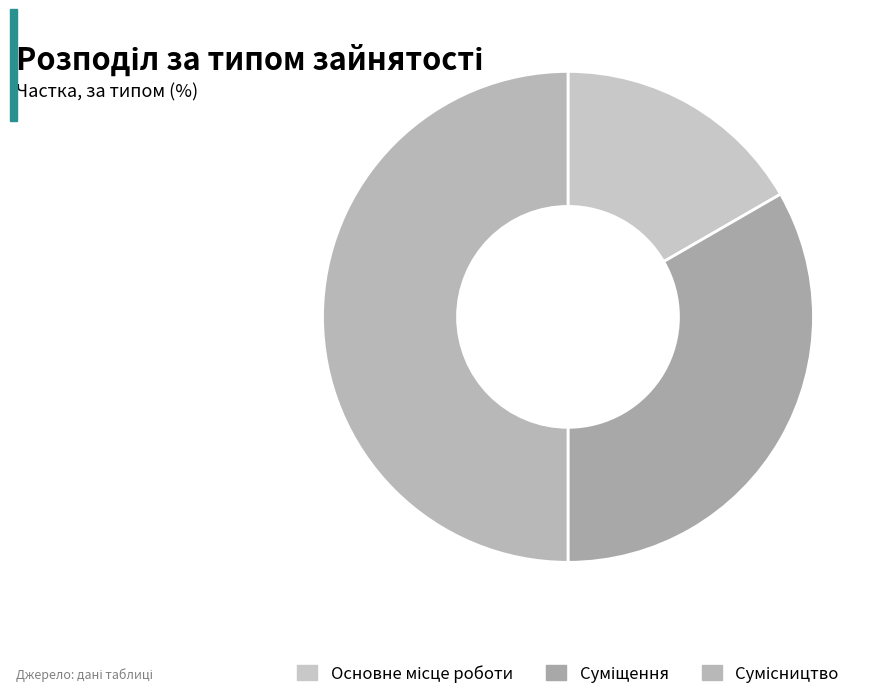

How many segments does this pie chart have?

3